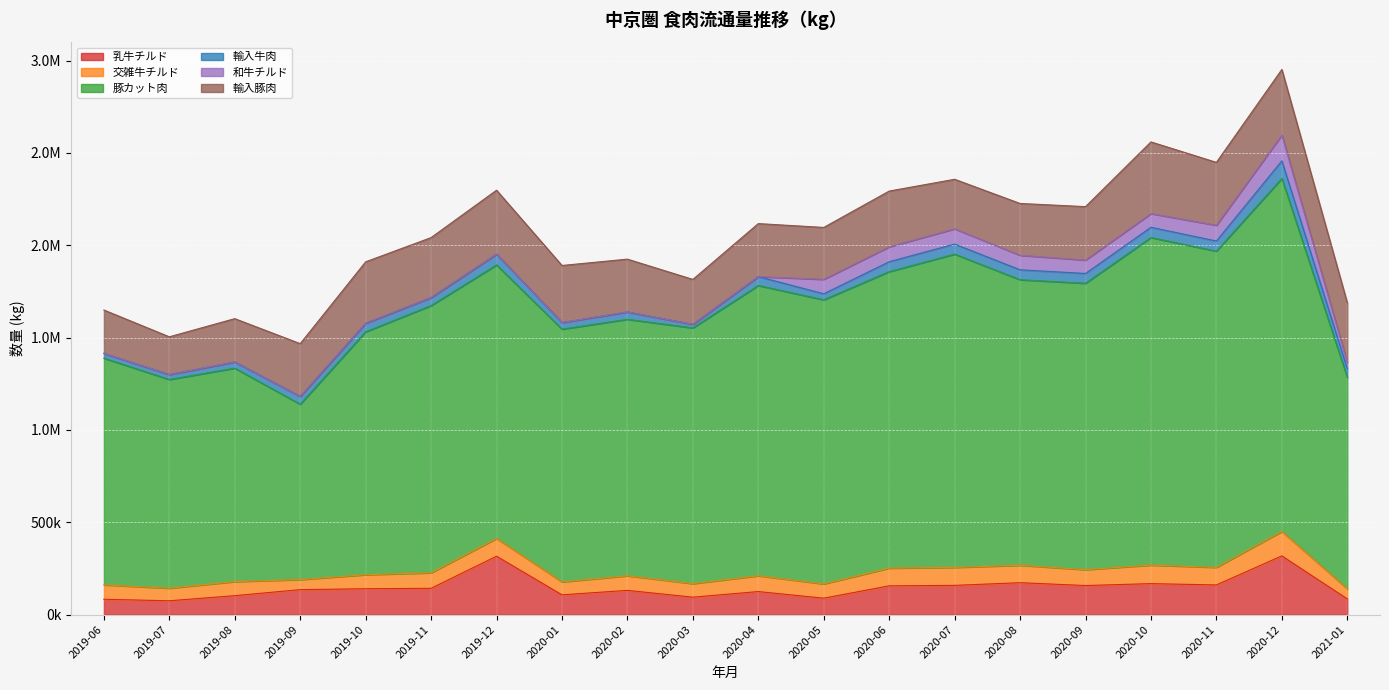

List the labels in order of 豚カット肉 value, smallest first.

2019-09, 2019-07, 2021-01, 2019-08, 2019-06, 2019-10, 2020-01, 2020-03, 2020-02, 2019-11, 2019-12, 2020-05, 2020-08, 2020-09, 2020-04, 2020-06, 2020-07, 2020-11, 2020-10, 2020-12